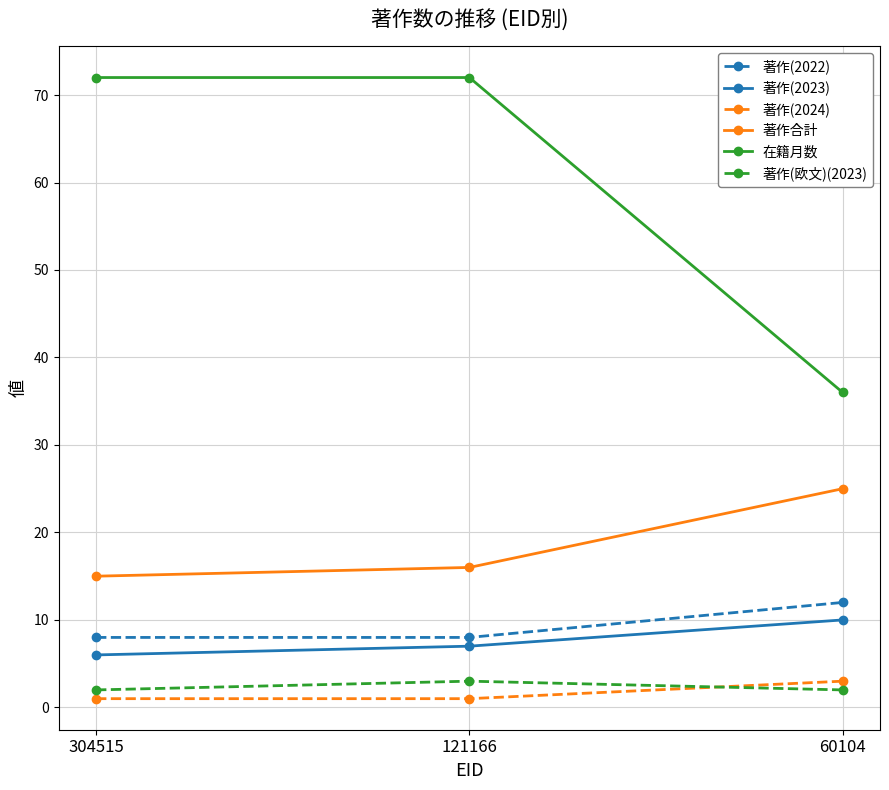

What is the difference between the highest and lowest values at 60104?

34